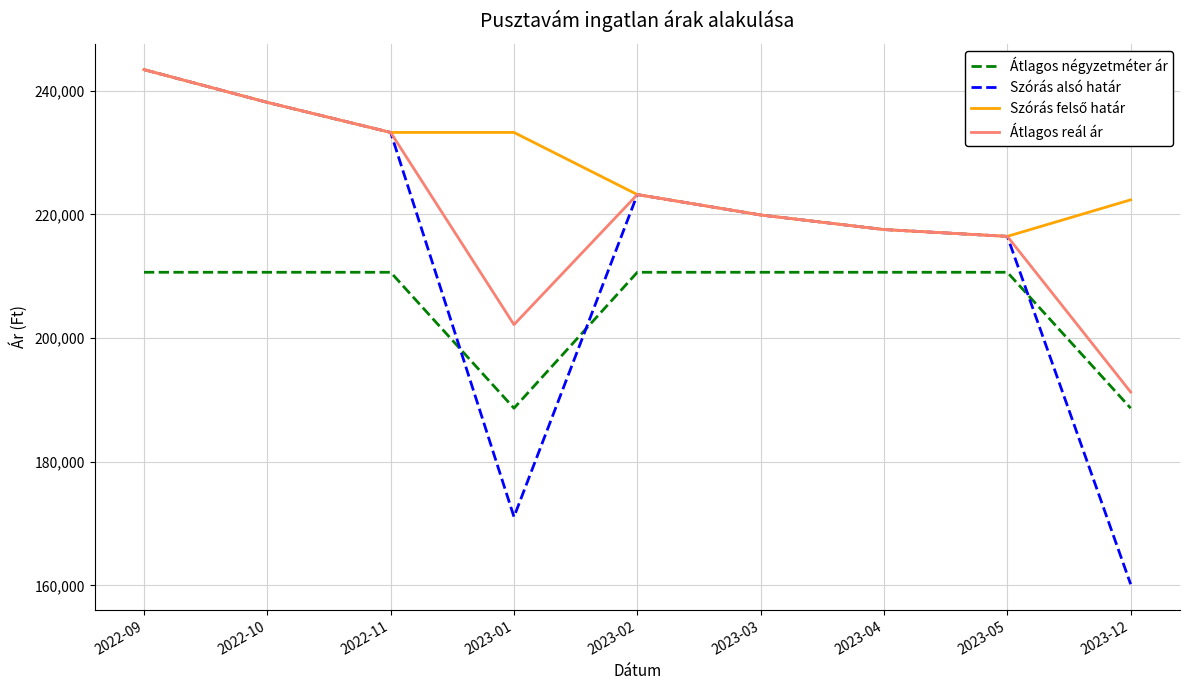

At which category does the chart reach its minimum across all series?

2023-12